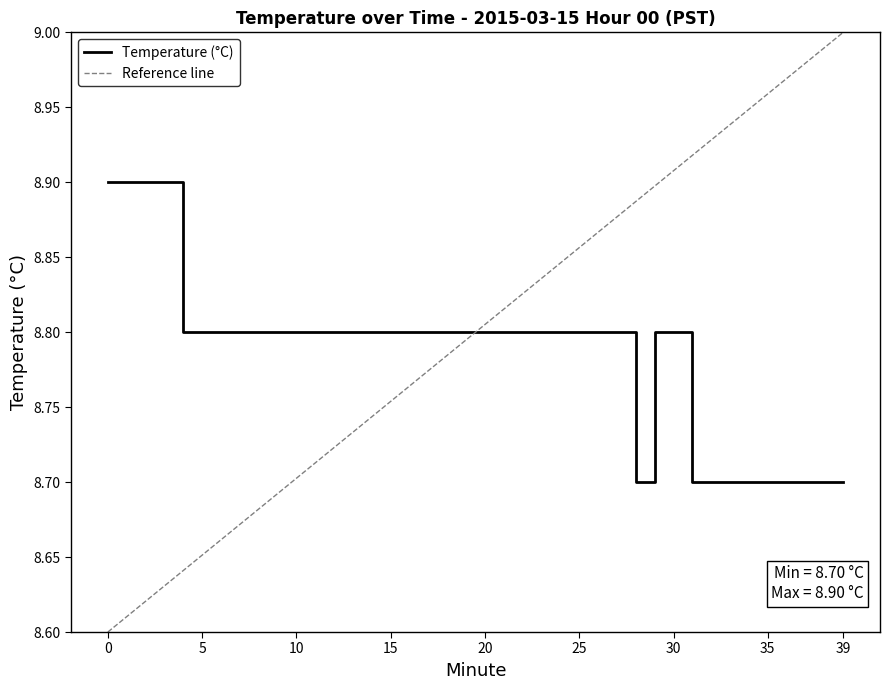

What is the value of the 17th point from the left?

8.8